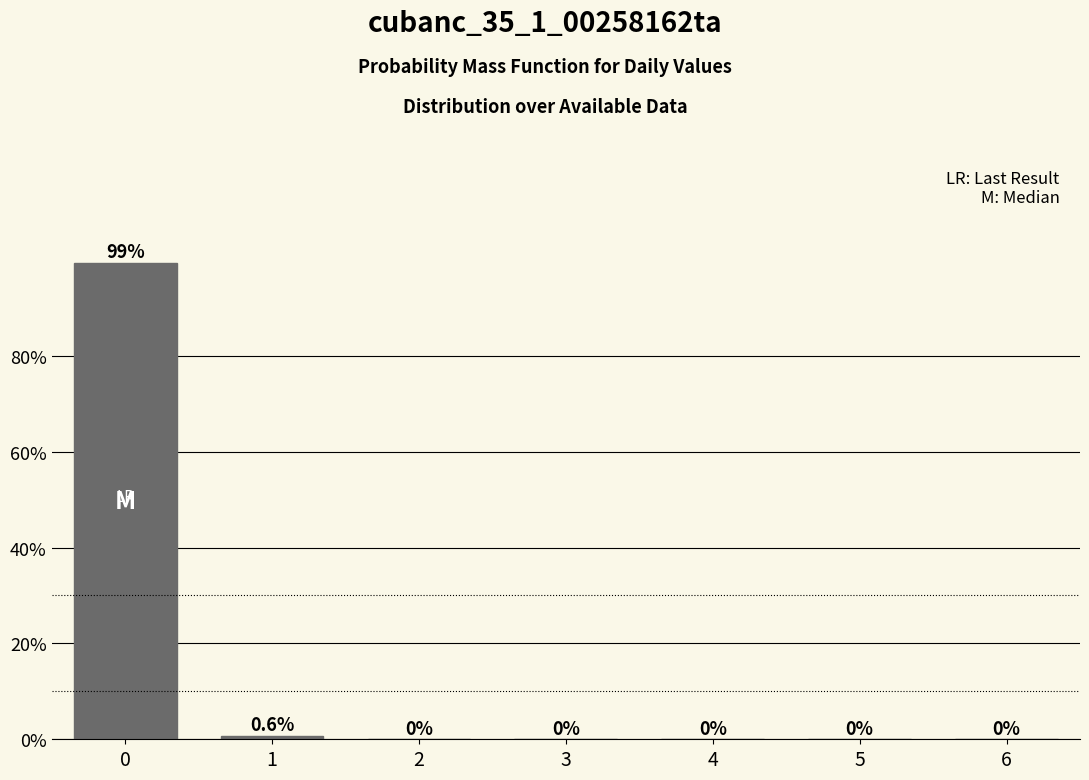

Reading left to right, transcribe all the data shown in this chart.

0=99.4	1=0.6	2=0.0	3=0.0	4=0.0	5=0.0	6=0.0